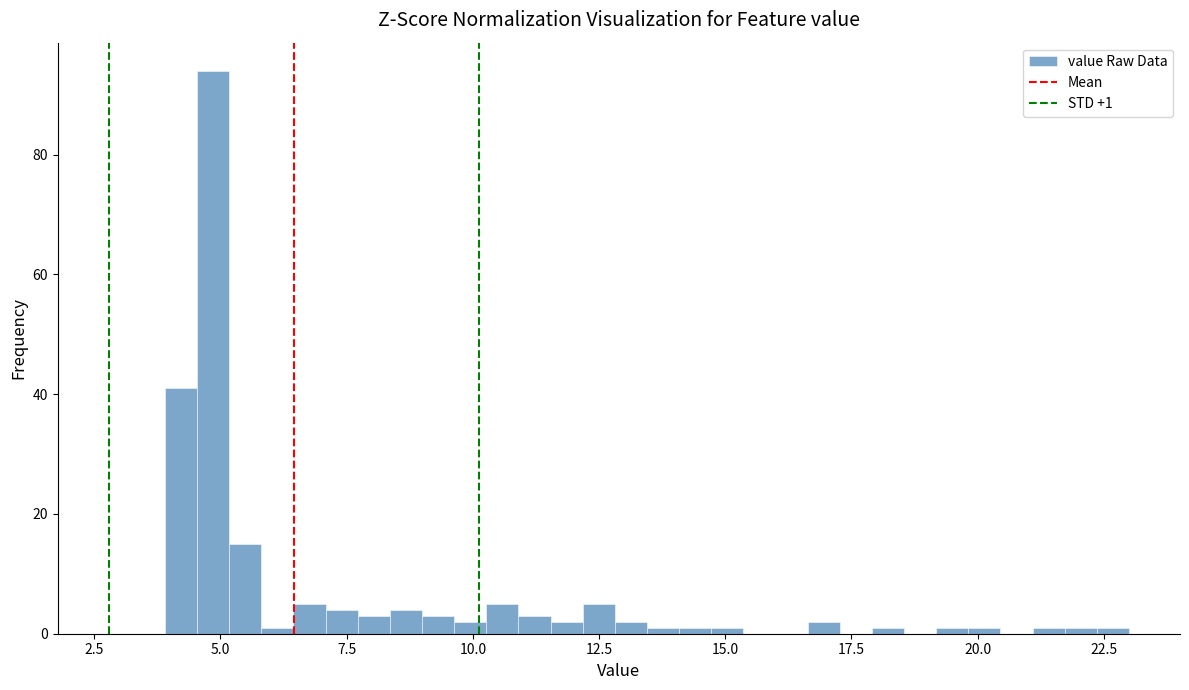

Around what value on the x-axis is the tallest bar? Give the approximate position of its centre, as read against the axis.

5.0